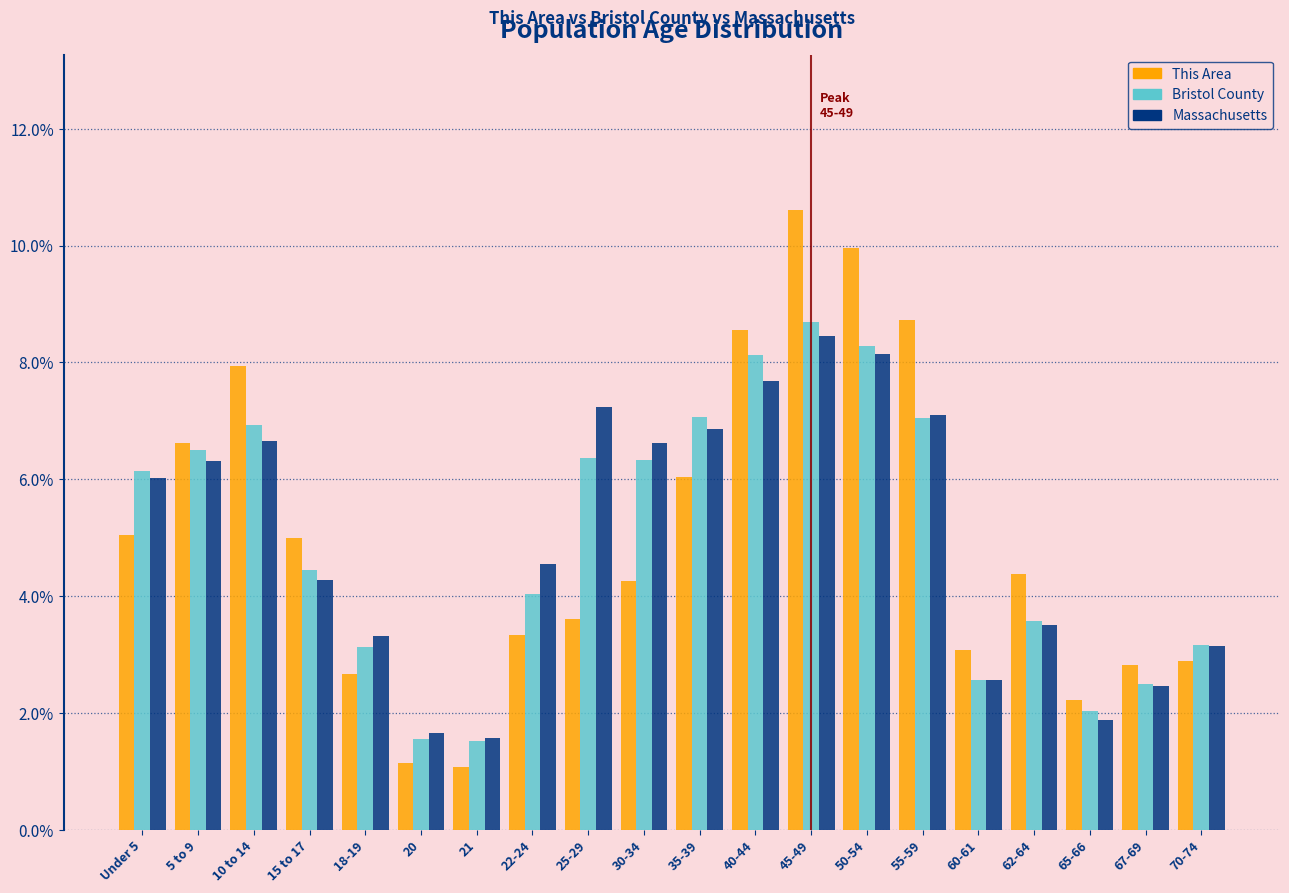

Which series has the largest range (max minus min)?

This Area